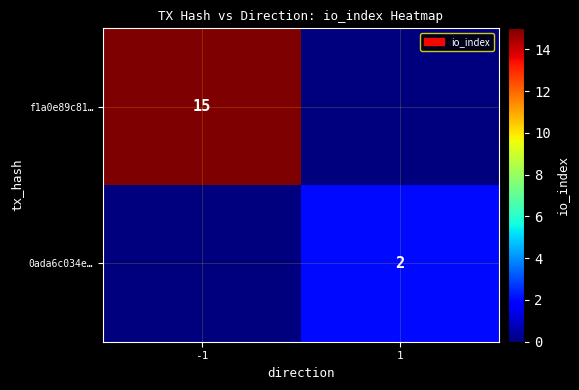

The f1a0e89c81… series shows 21 at -1. True or false?

False